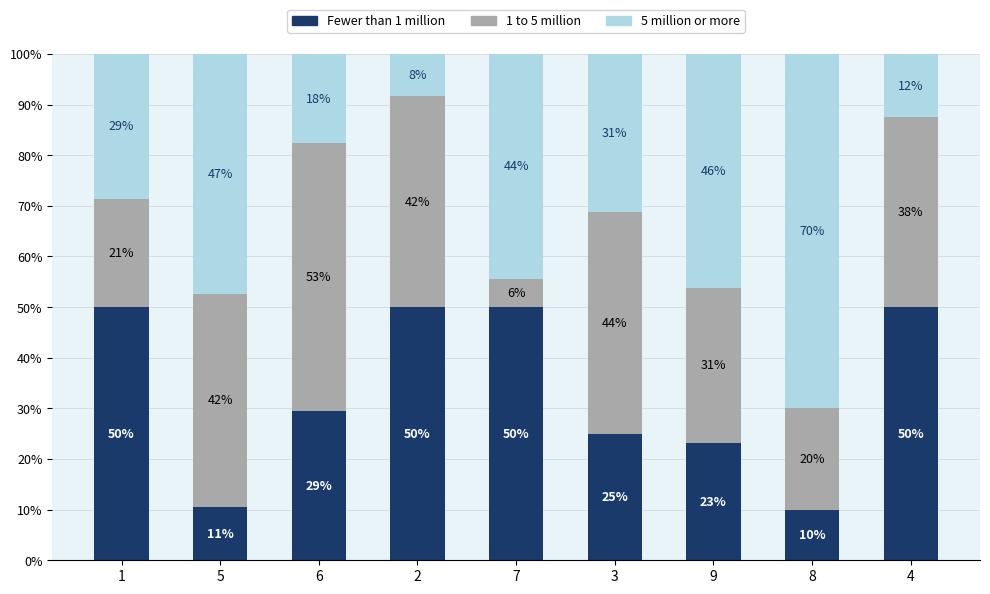

True or false: 1 to 5 million has a value of 2.0 at 7.

False